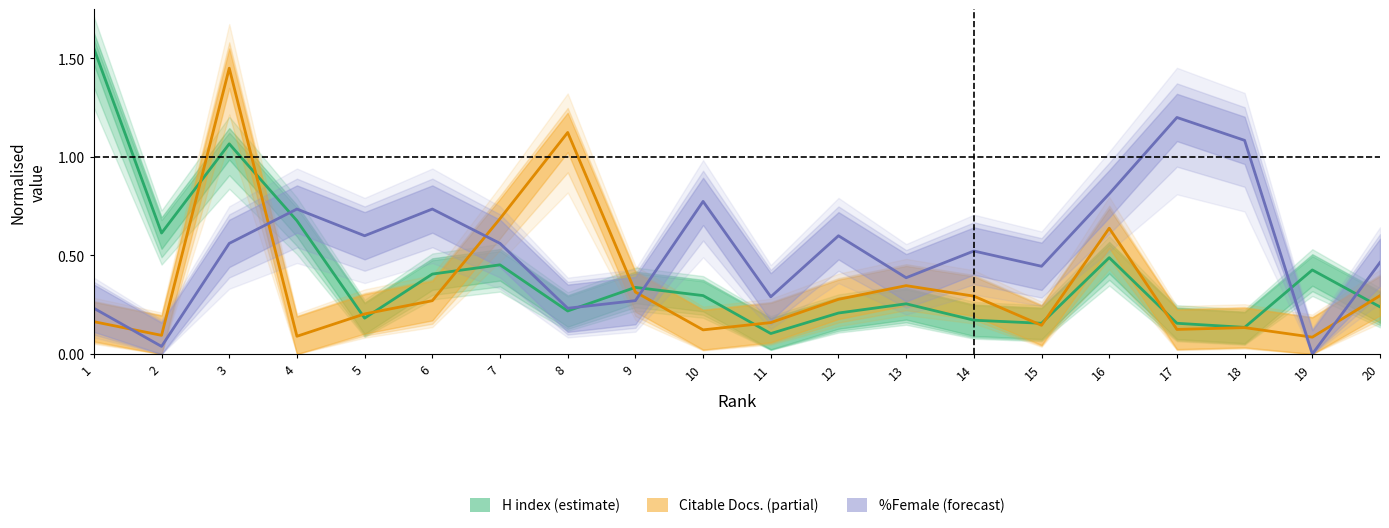

How many intersections are there between %Female and H index?

5